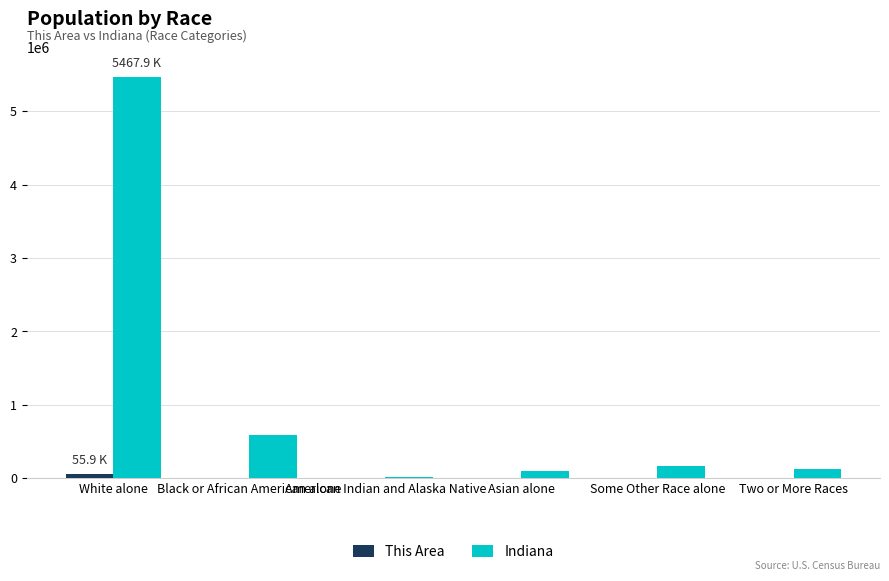

Which series has the largest total across all categories?

Indiana